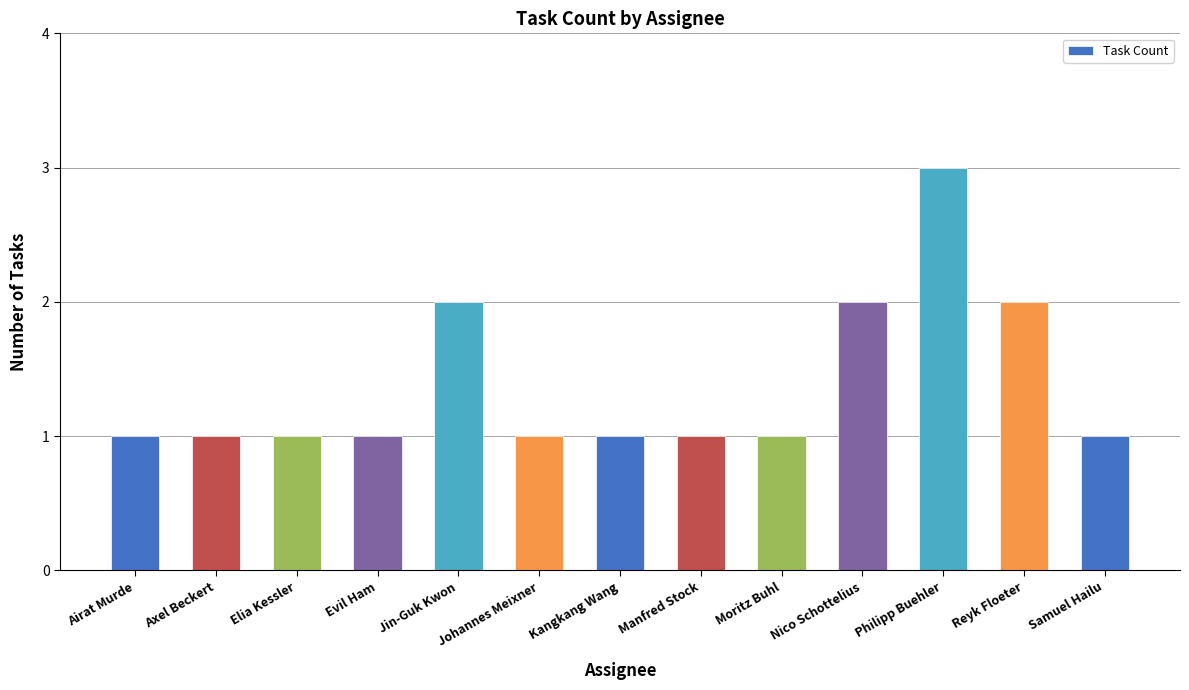

Reading right to left, transcribe all the data shown in this chart.

1	2	3	2	1	1	1	1	2	1	1	1	1